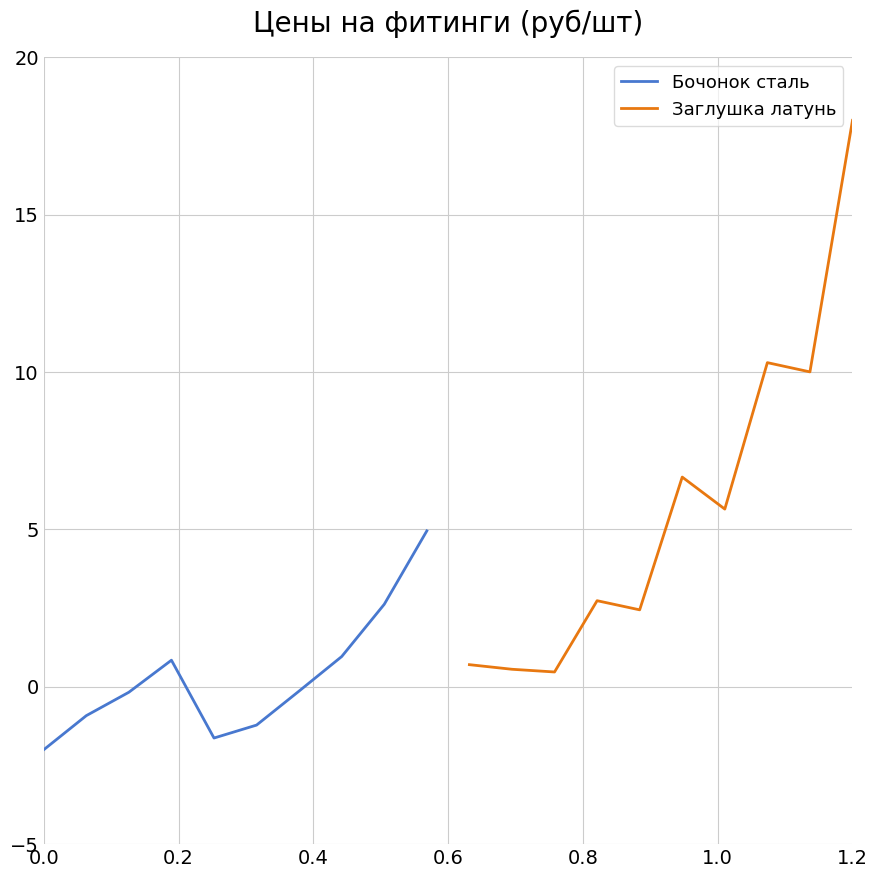

True or false: Заглушка латунь and Бочонок сталь cross at least once.

False